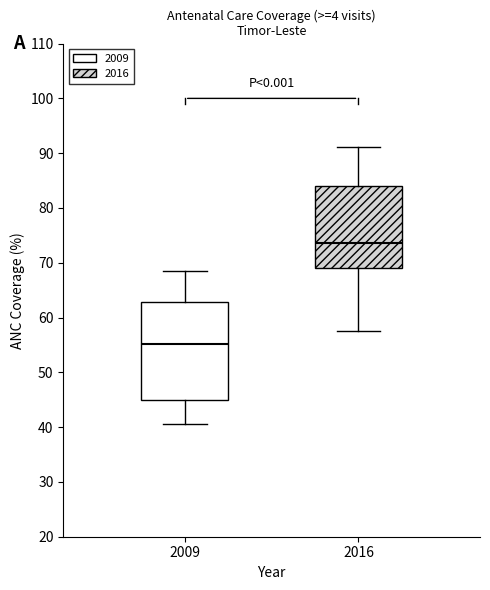

Which box has the highest median line?

2016